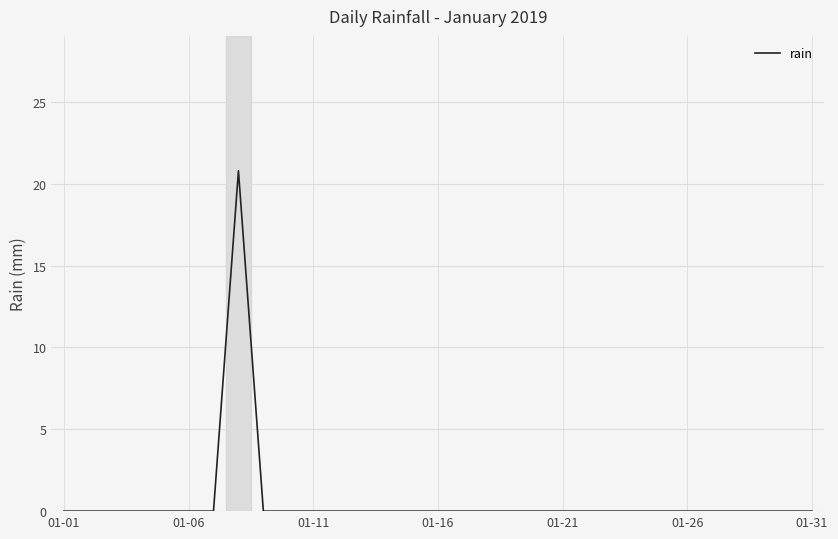

What is the maximum value shown in the chart?

20.8